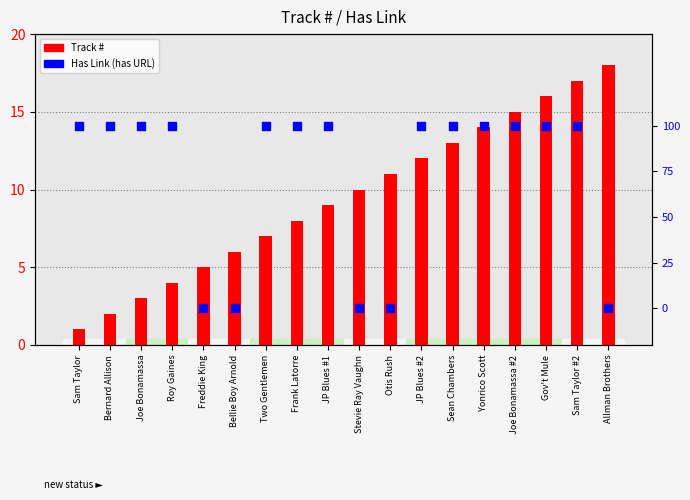

Is the value of Has Link at JP Blues #2 greater than the value of Track # at Yonrico Scott?

No